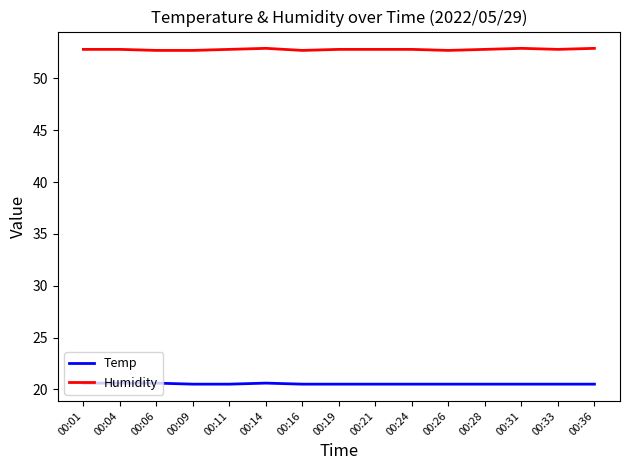

Rank the series by their average value, from lowest to highest.

Temp, Humidity